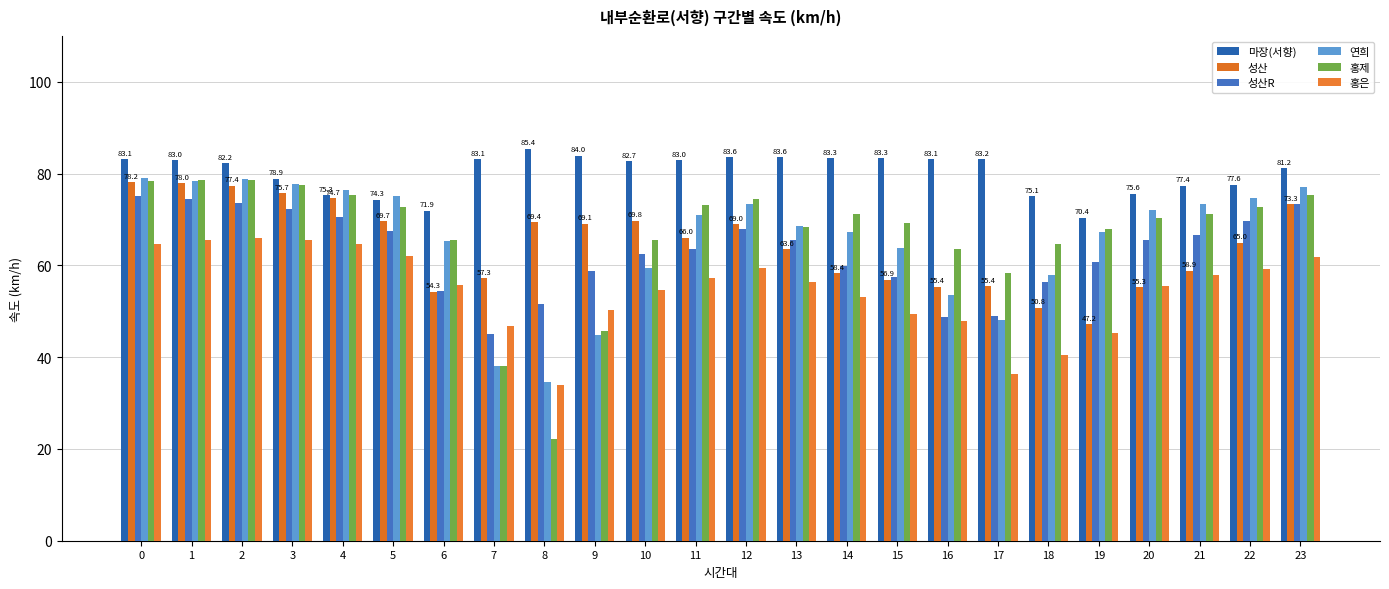

What is the highest value of the 연희 series?

79.1